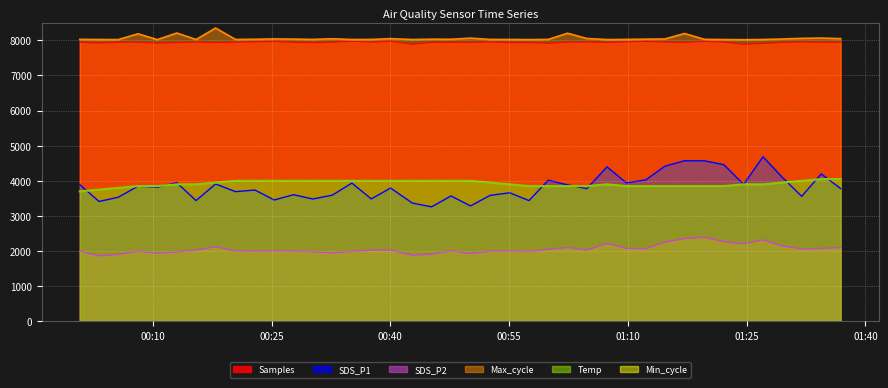

True or false: Samples has more than 1 interior local peaks.

True